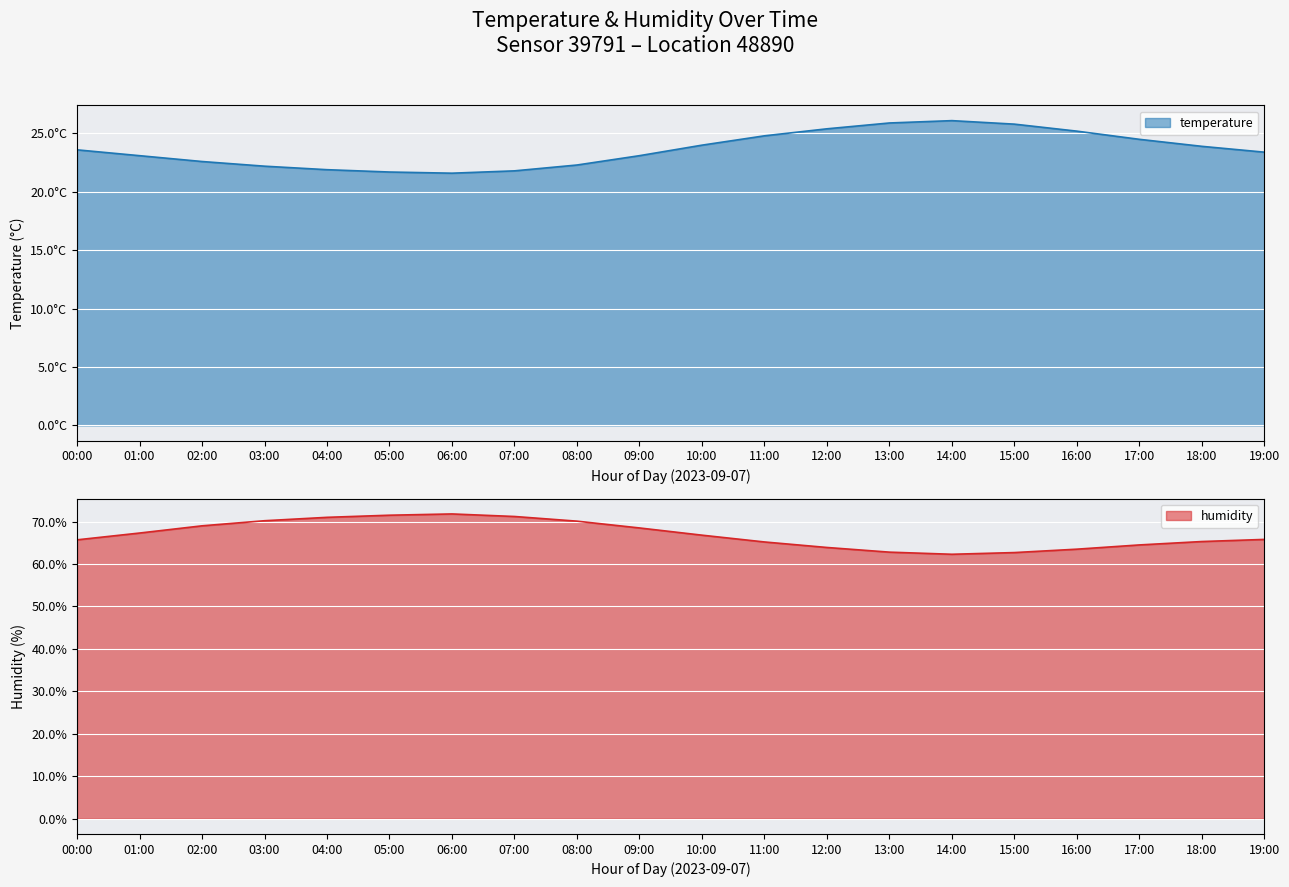

What is the value of the temperature point at the 8th from the left?

21.8